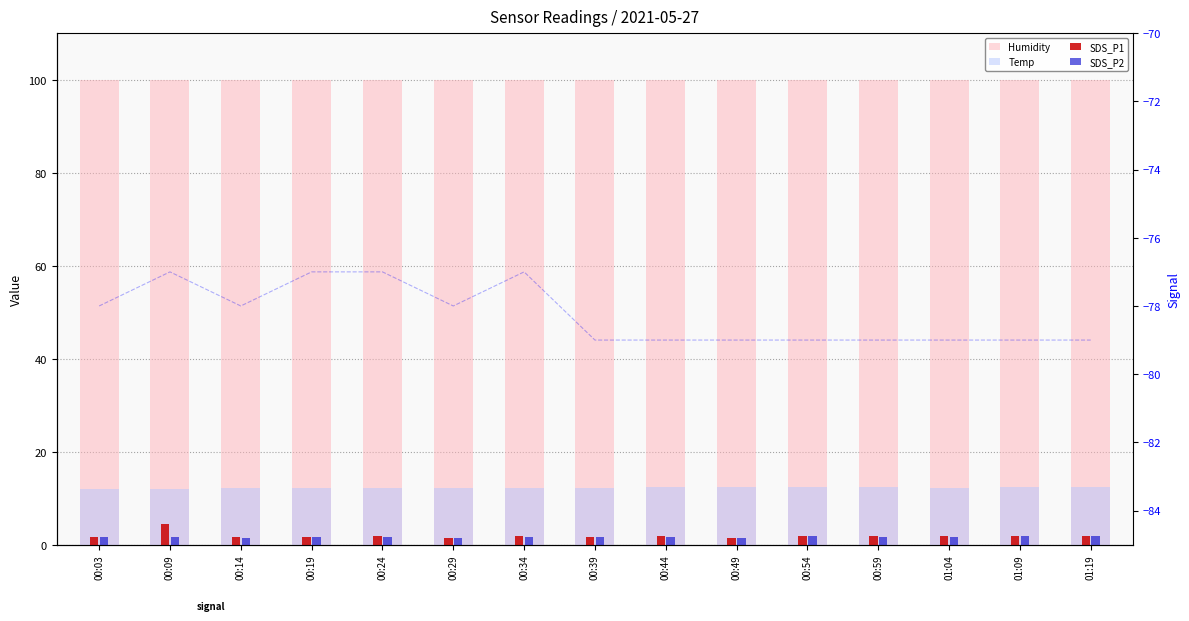

Which series has the largest total across all categories?

Humidity